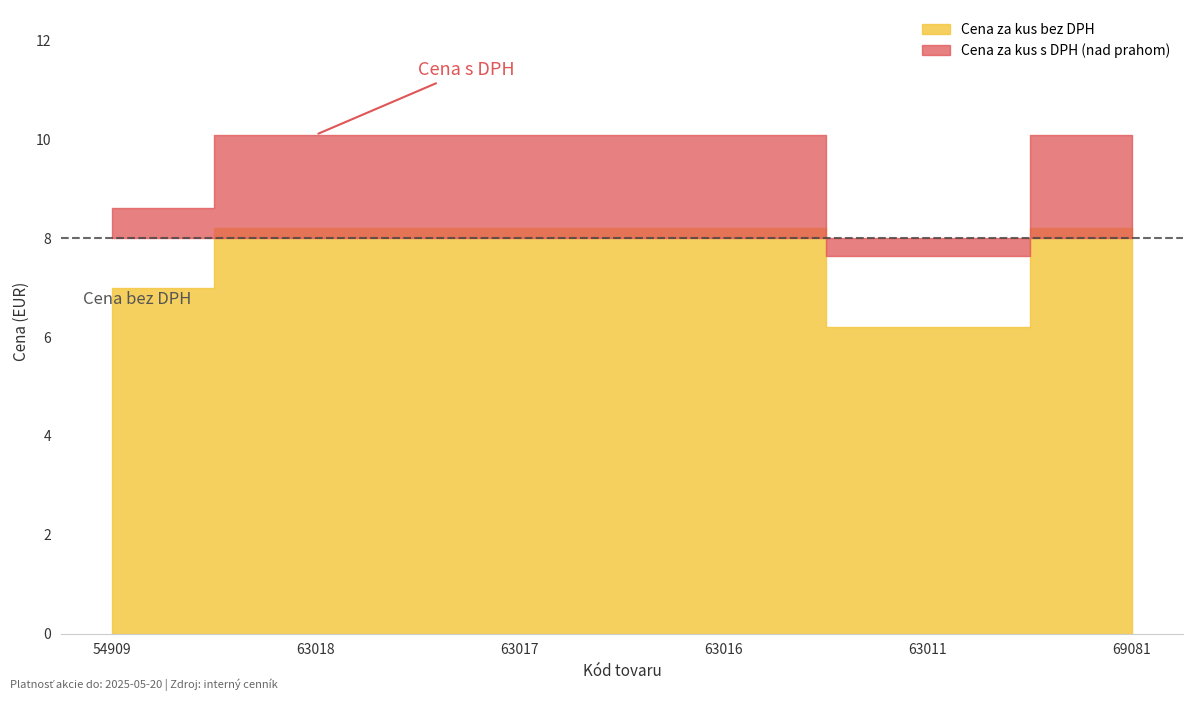

The Cena za kus bez DPH series shows 8.2 at 63018. True or false?

True